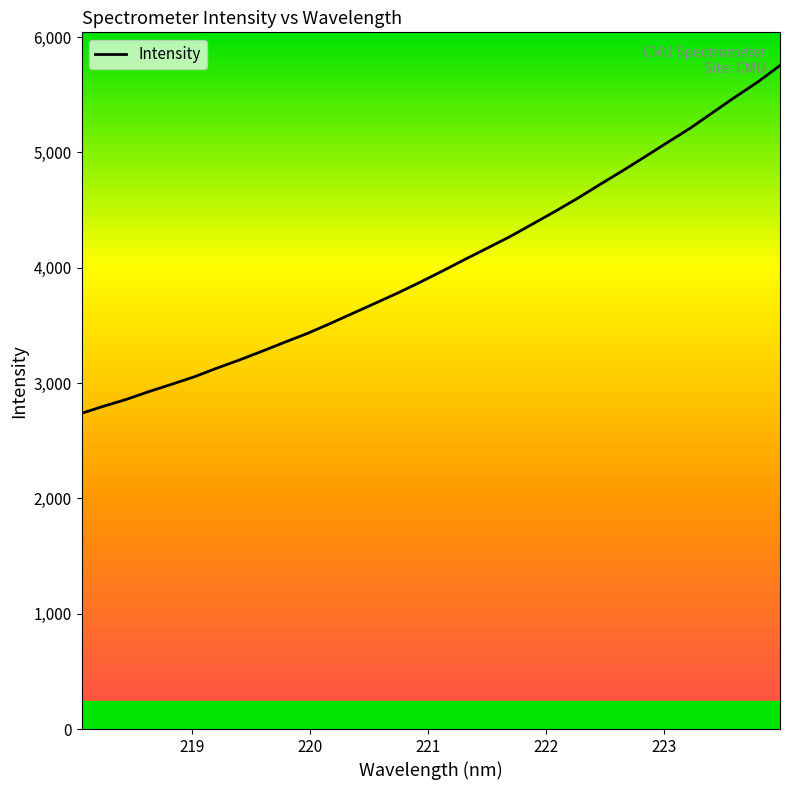

What is the difference between the maximum and minimum values?

3015.9